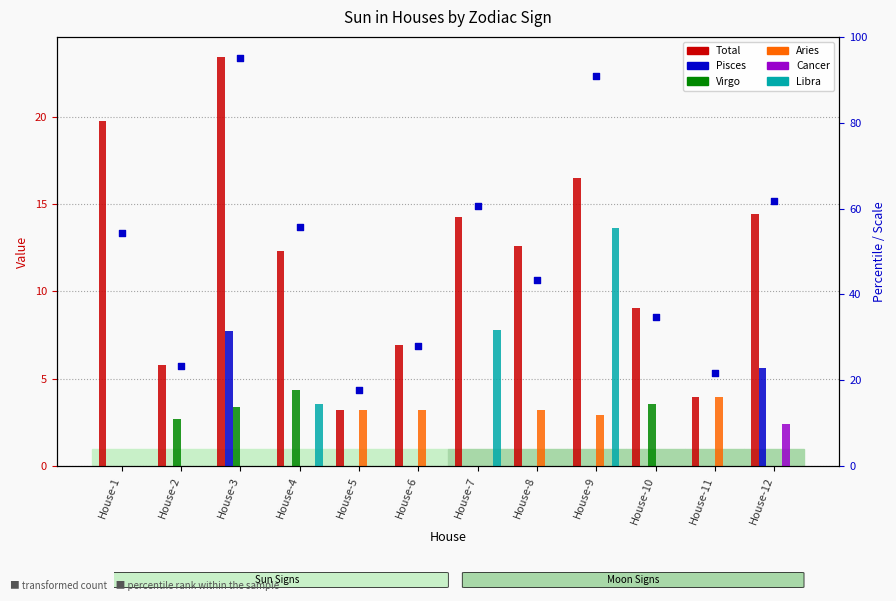

What are all the series names shown in the legend?

Total, Pisces, Virgo, Aries, Cancer, Libra